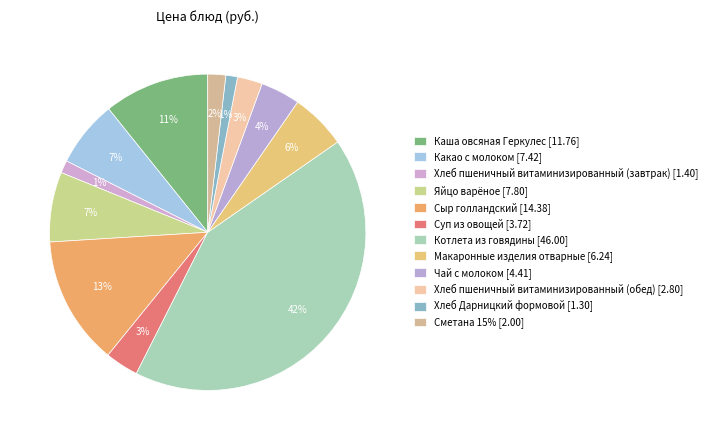

How many segments does this pie chart have?

12